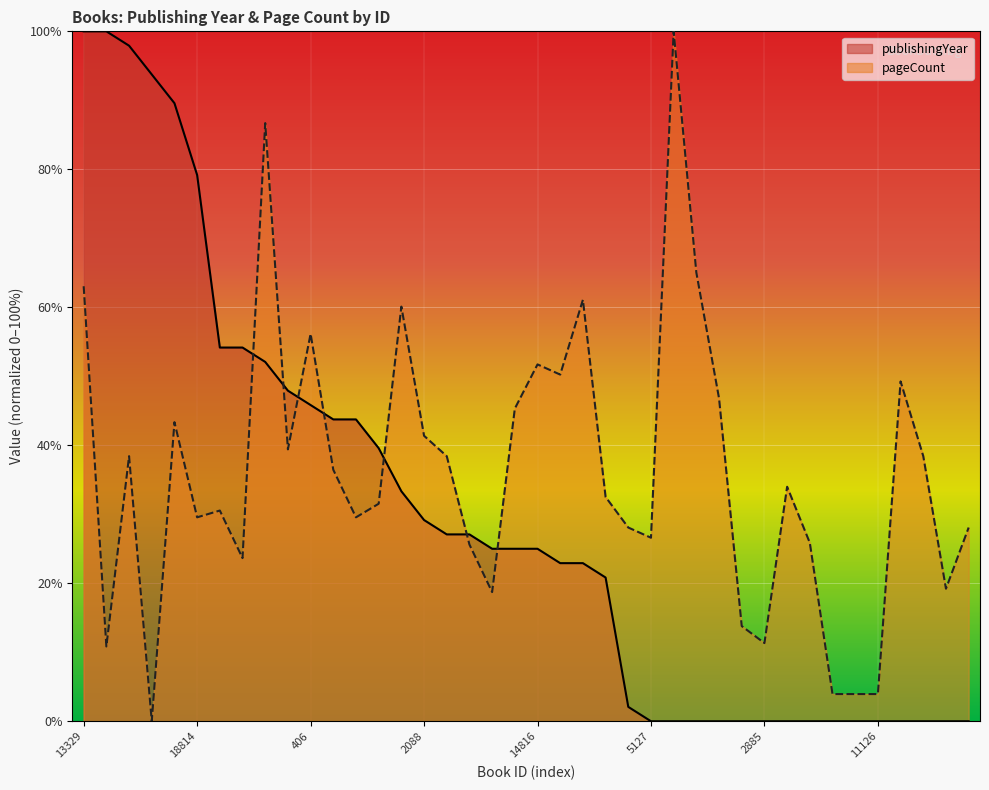

At 17631, list the series in order from largest to smallest.

publishingYear, pageCount